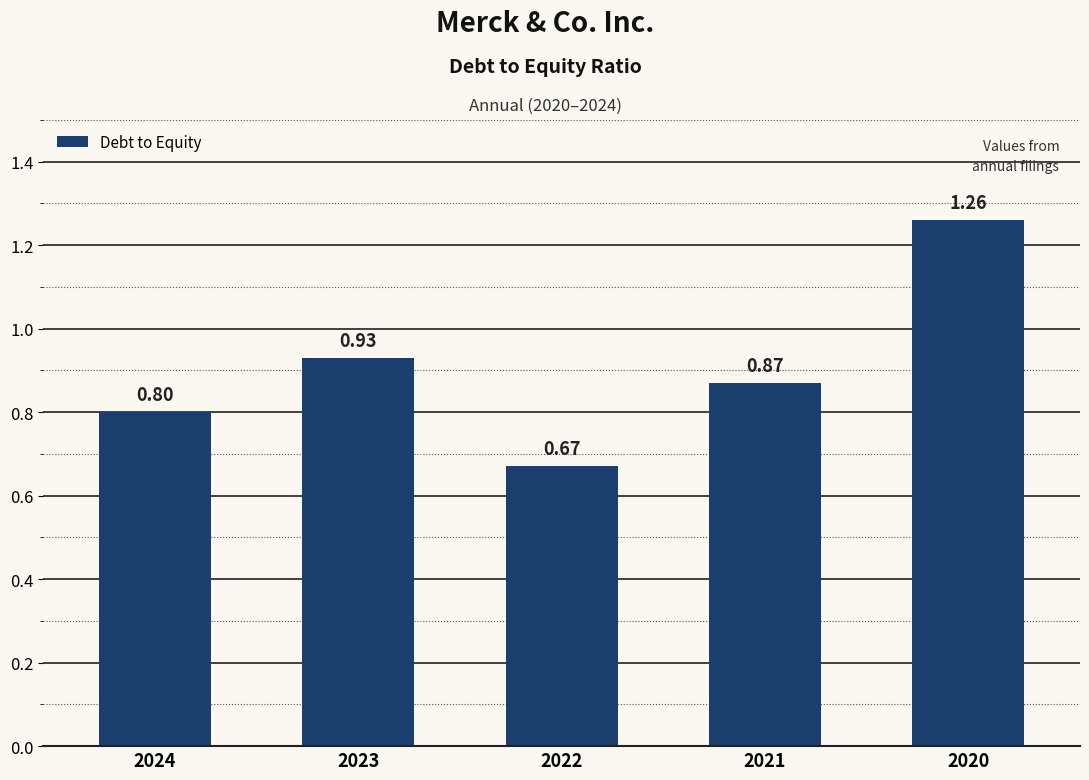

What is the sum of all values?

4.5